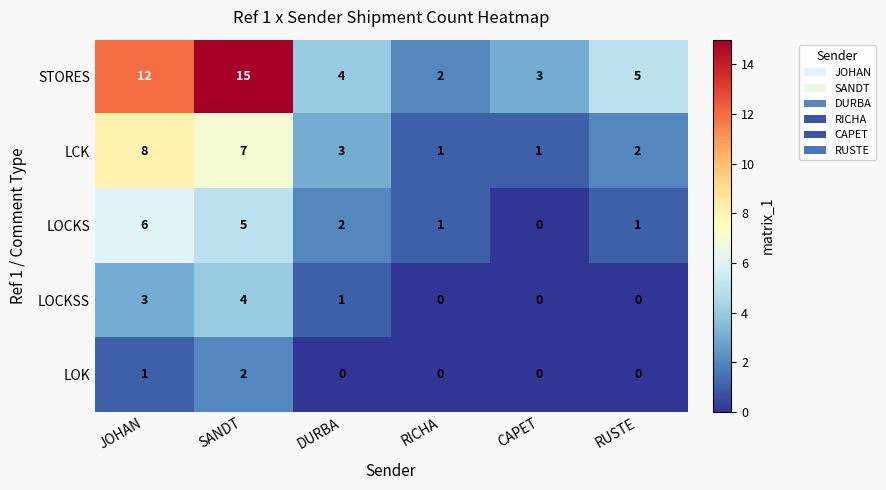

Reading left to right, transcribe all the data shown in this chart.

STORES: 12	15	4	2	3	5
LCK: 8	7	3	1	1	2
LOCKS: 6	5	2	1	0	1
LOCKSS: 3	4	1	0	0	0
LOK: 1	2	0	0	0	0